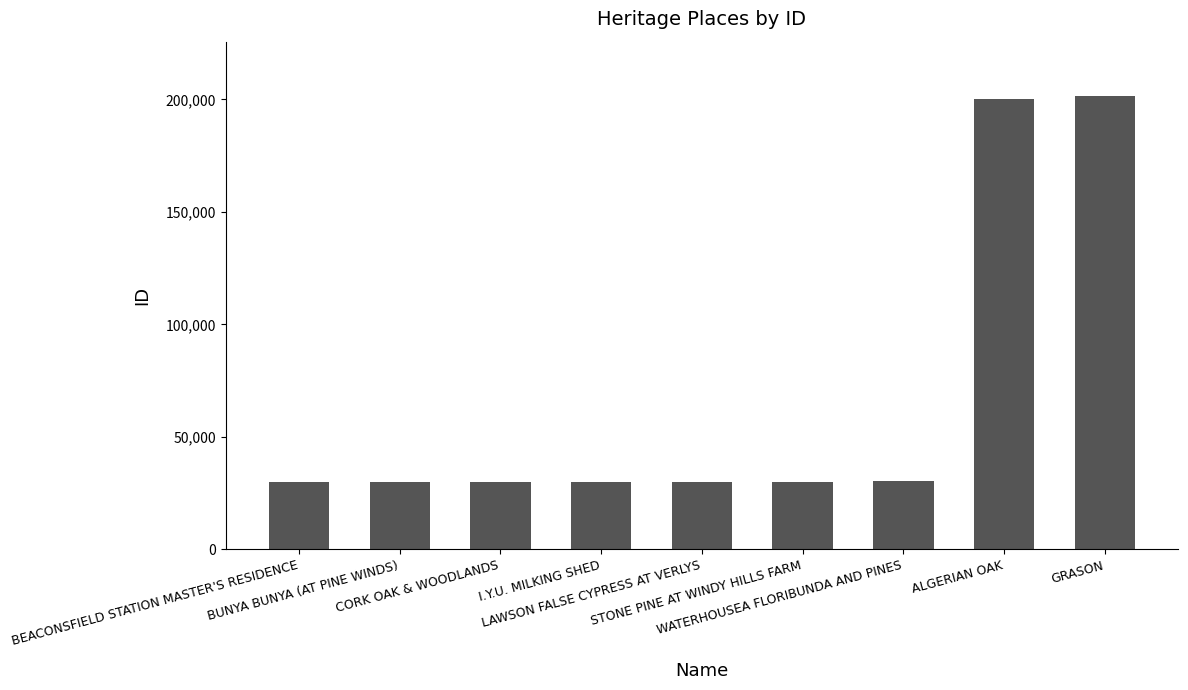

What is the sum of all values?

612067